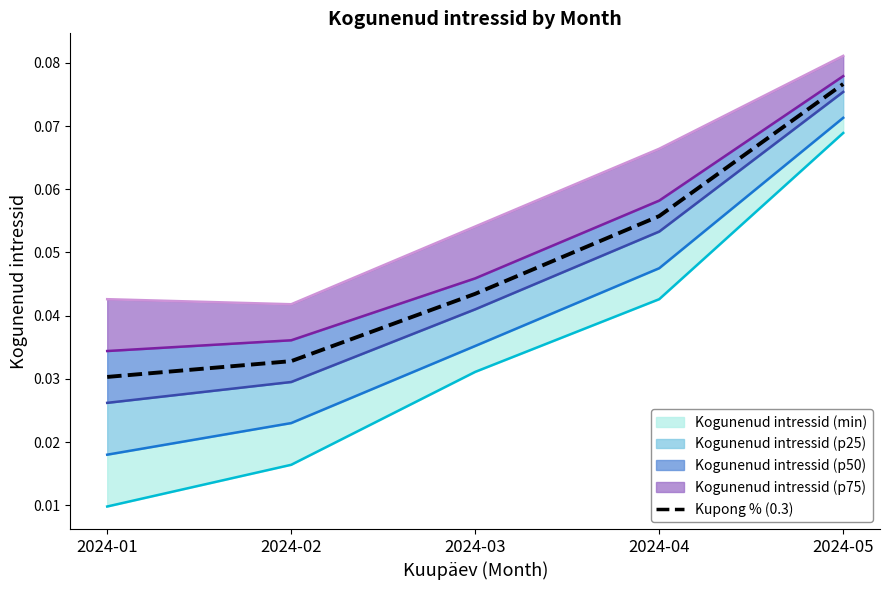

Rank the categories by value from highest to lowest.

2024-05, 2024-04, 2024-03, 2024-02, 2024-01